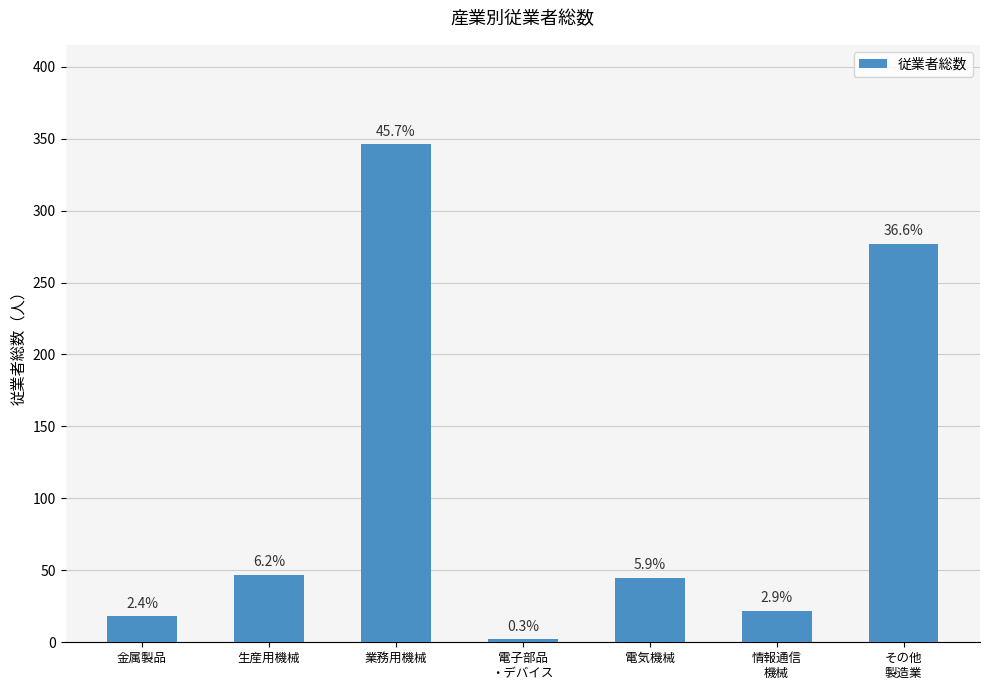

How many bars are there in total?

7